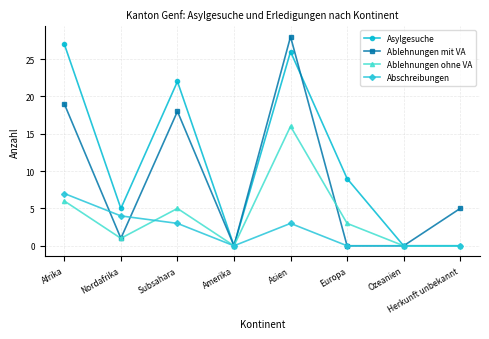

What is the label of the 5th point from the right?

Amerika